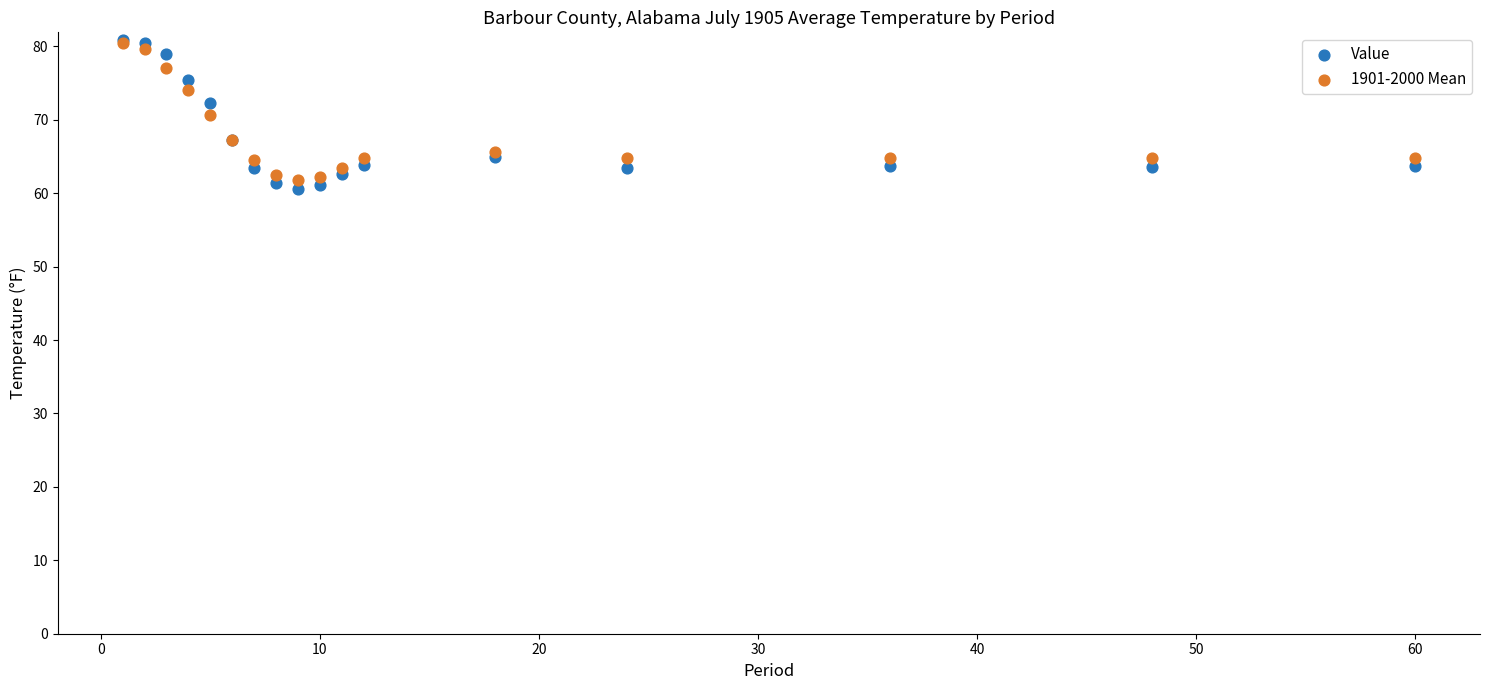

Which series has the largest Y range (max minus min)?

Value